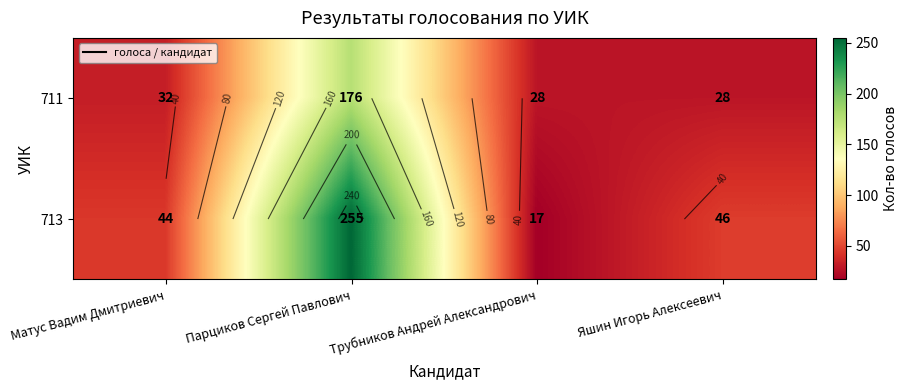

Which series has the largest total across all categories?

713